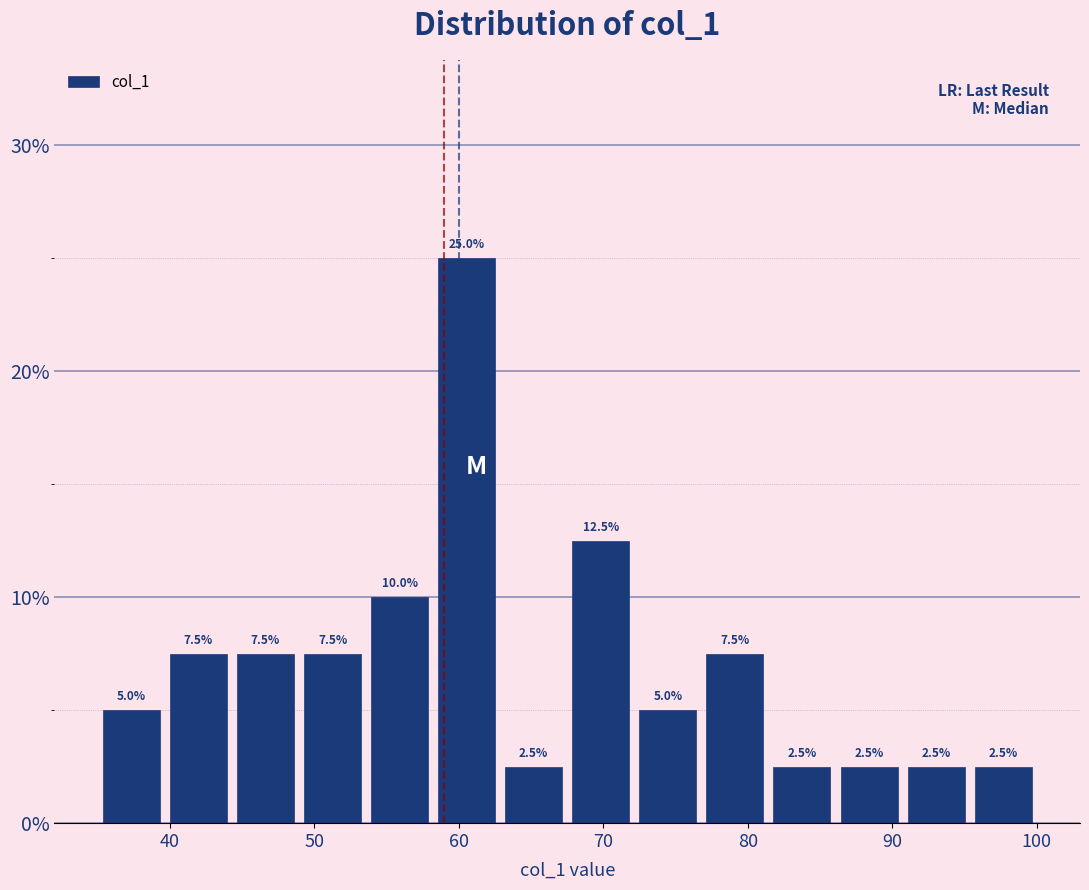

Which range on the x-axis has the tallest bar?

58 to 63